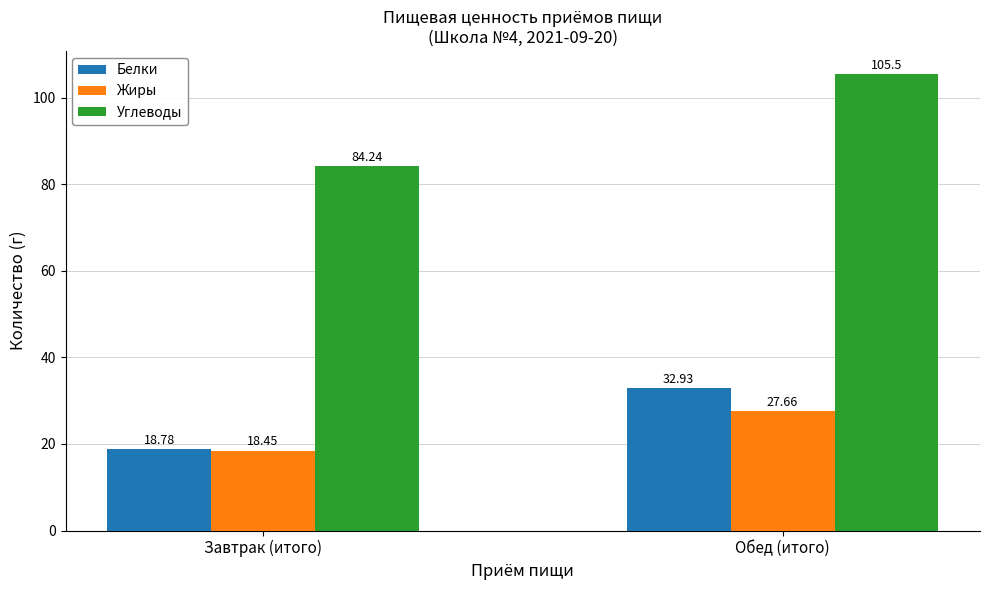

Which series has the widest spread of values?

Углеводы